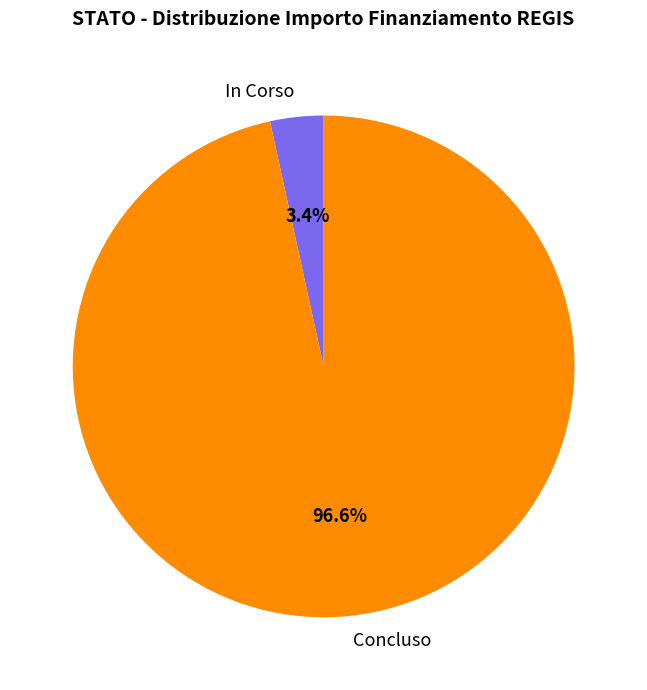

What percentage is the Concluso slice, to the nearest percent?

97%